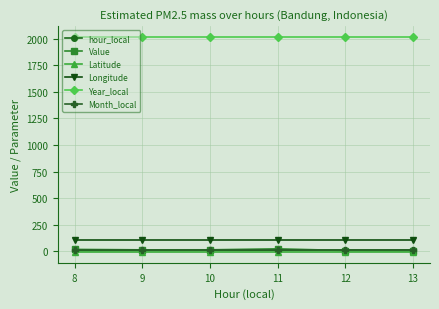

At how many categories does at least one series exceed 1722?

6